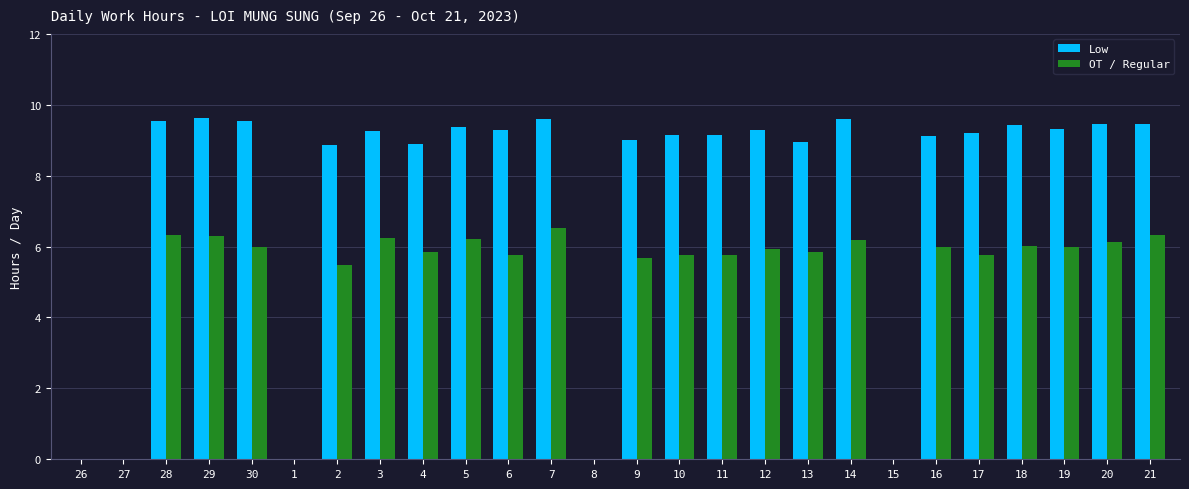

Which series has the largest range (max minus min)?

Low